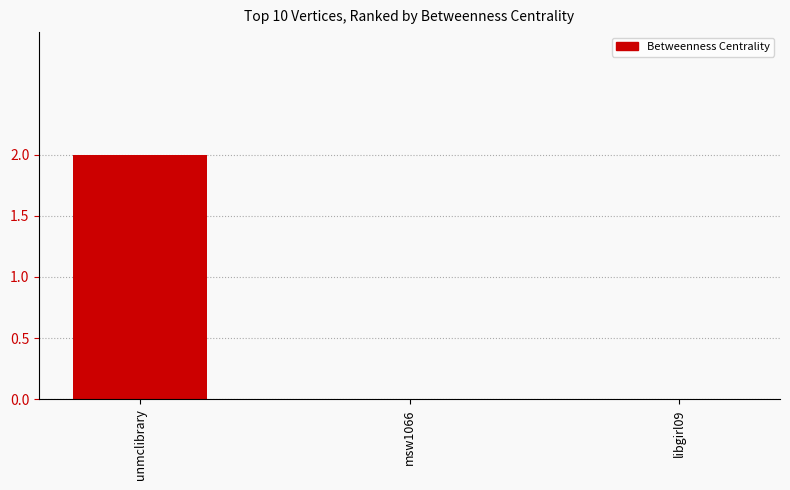

How many distinct data groups are displayed?

1